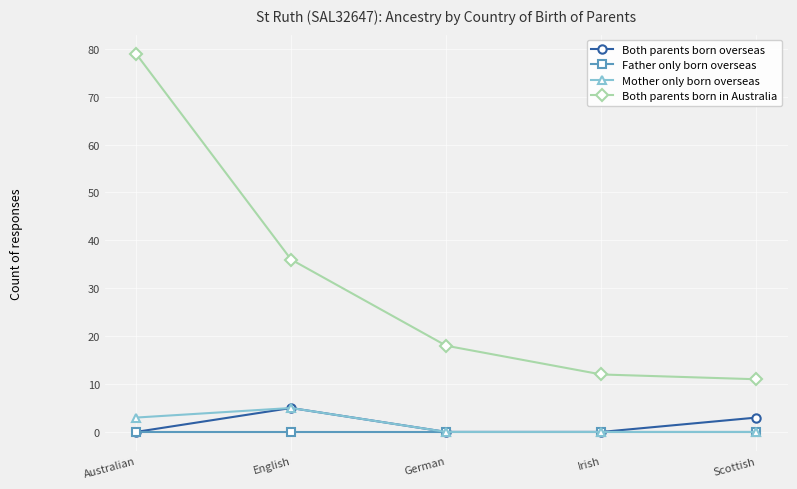

What is the label of the 2nd point from the right?

Irish